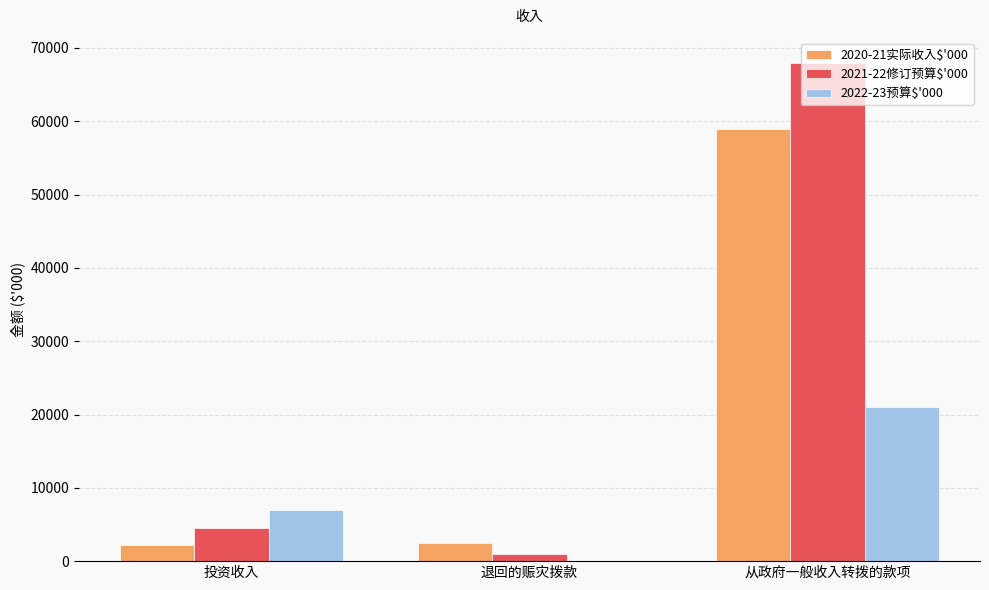

Between 退回的赈灾拨款 and 从政府一般收入转拨的款项, which series saw the biggest shift?

2021-22修订预算$'000